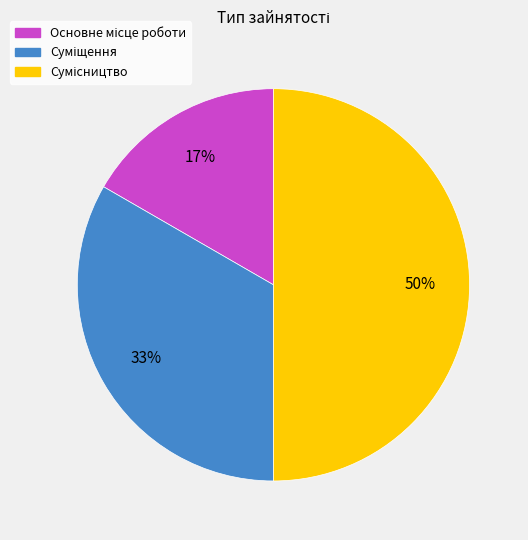

To the nearest percent, what is the difference between the largest and smallest slice percentages?

33%